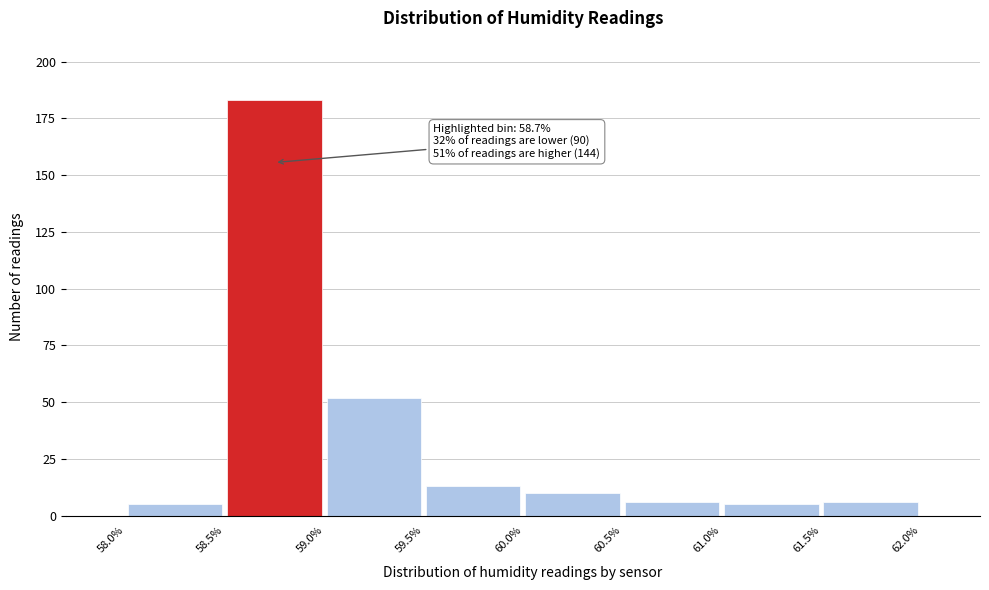

Over which range of the x-axis is the bar tallest?

58.5% to 59.0%